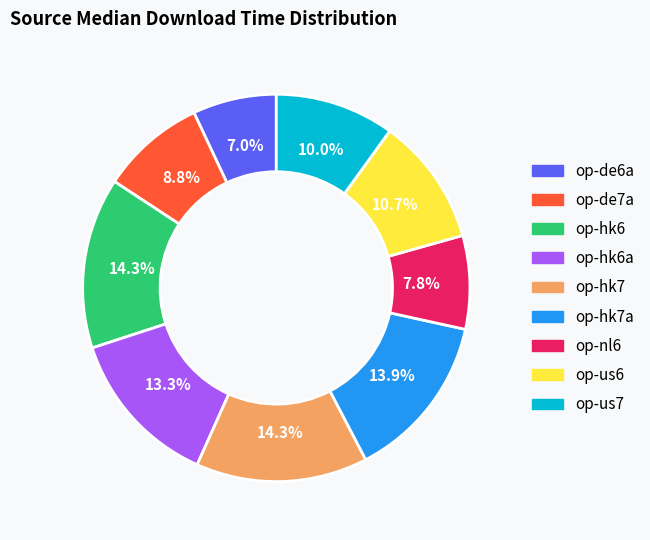

Is there a majority slice in this chart?

No